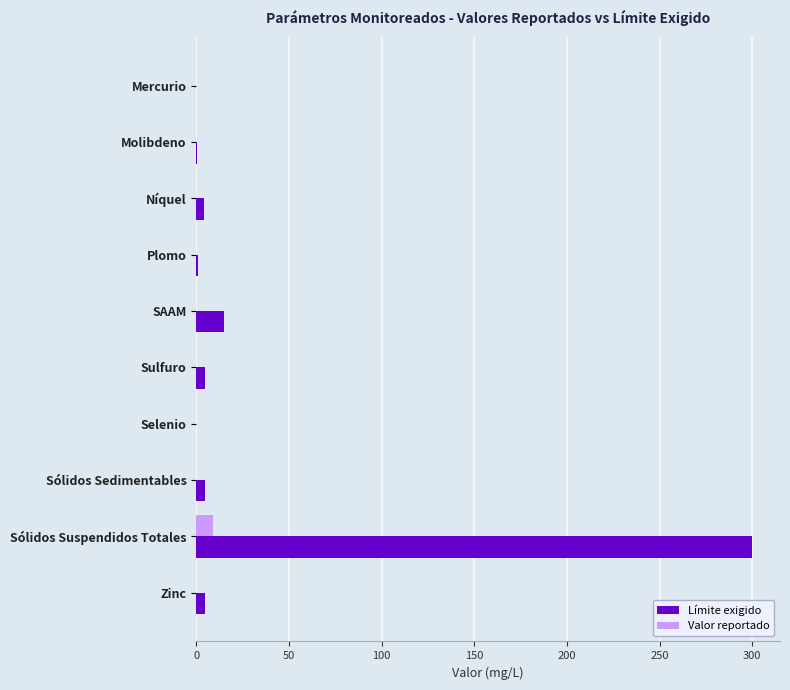

How many data points does each series have?

10